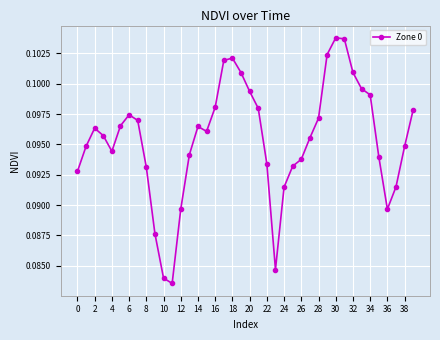

Count the values in the range 0 to 1.

40